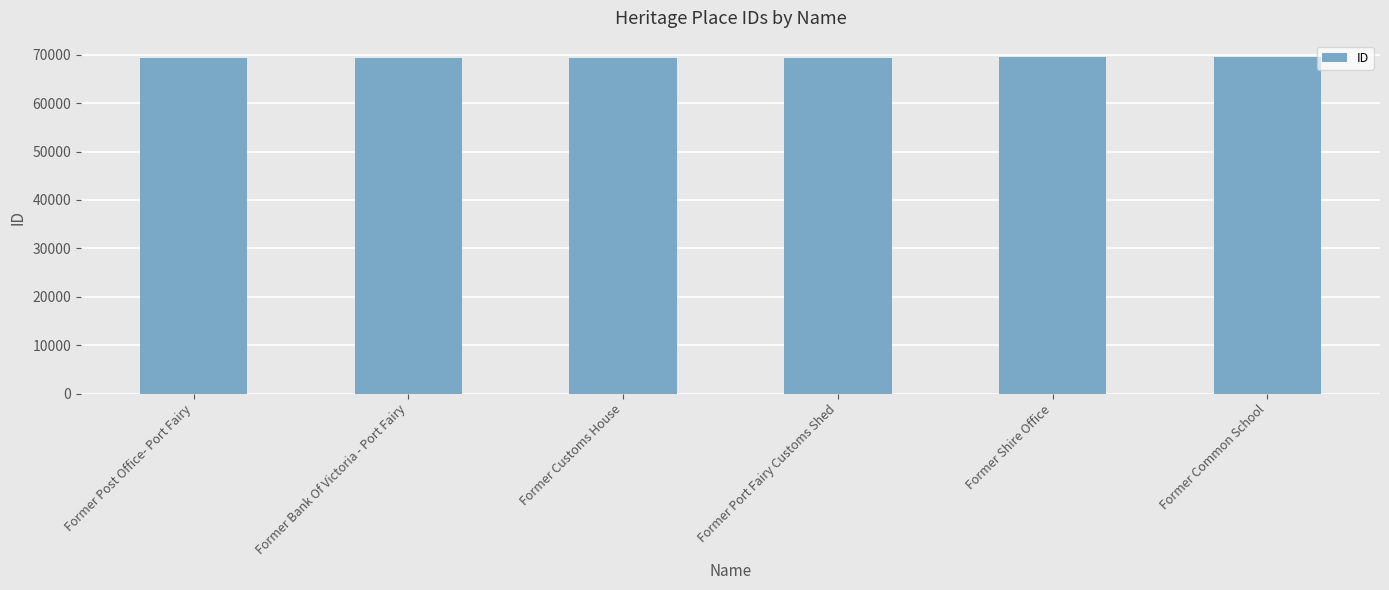

What is the average value?

69373